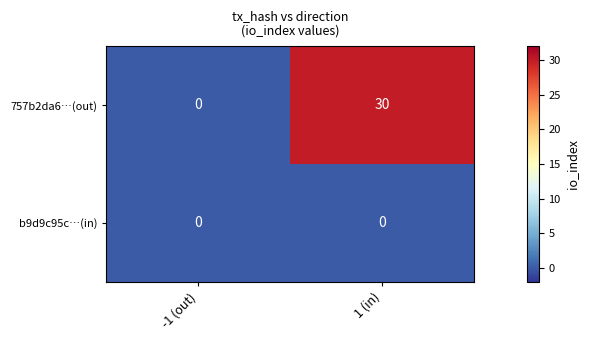

At how many categories does at least one series exceed 21?

1